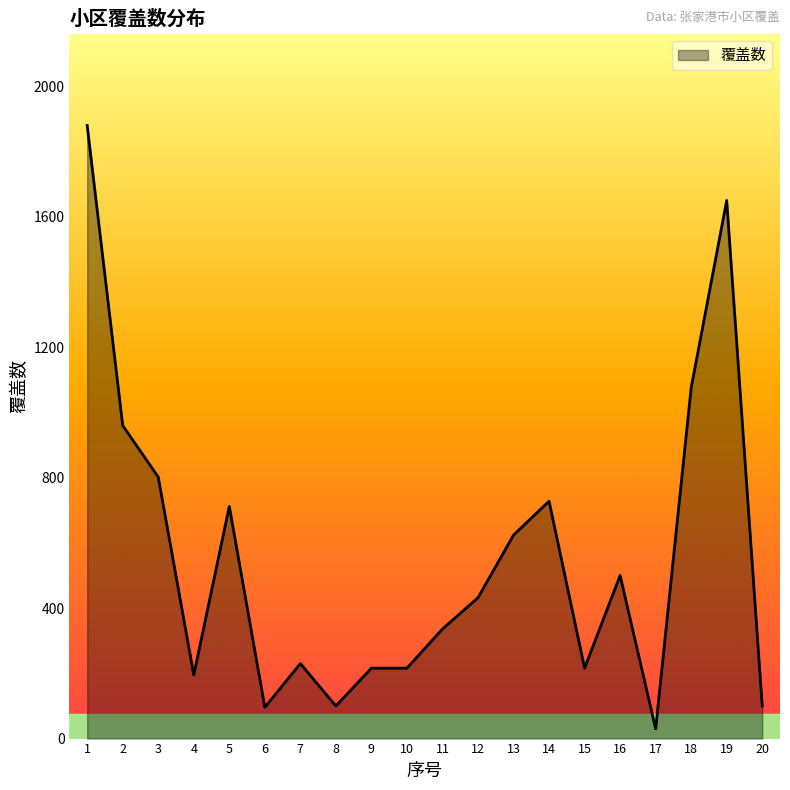

Approximately how many times larger is the value at 2 compared to 20?

9.6